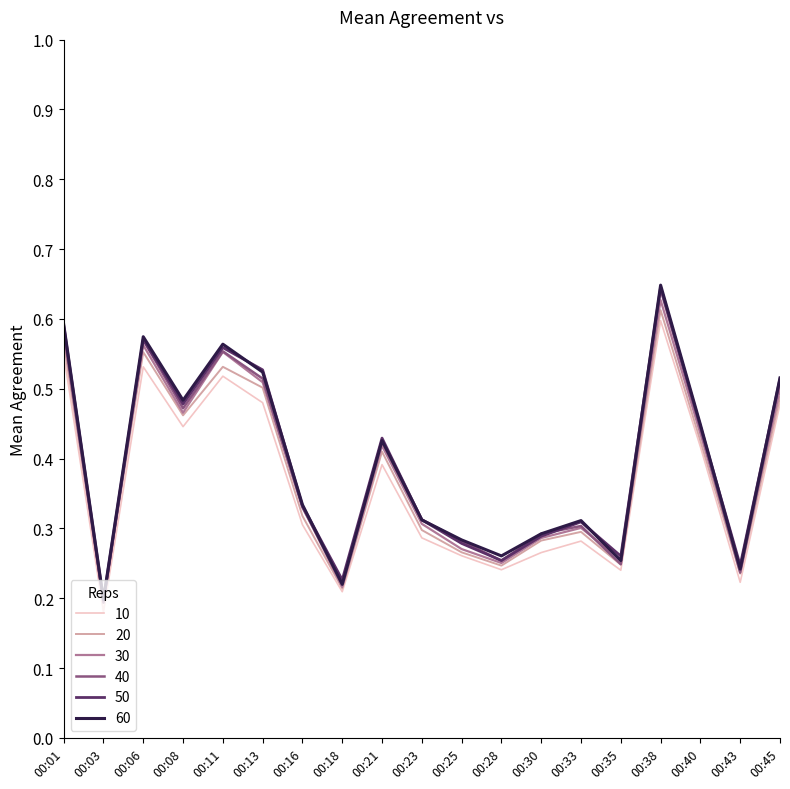

Reading left to right, list all the values displayed in this chart.

00:01=0.6	00:03=0.2	00:06=0.6	00:08=0.5	00:11=0.6	00:13=0.5	00:16=0.3	00:18=0.2	00:21=0.4	00:23=0.3	00:25=0.3	00:28=0.3	00:30=0.3	00:33=0.3	00:35=0.3	00:38=0.6	00:40=0.4	00:43=0.2	00:45=0.5